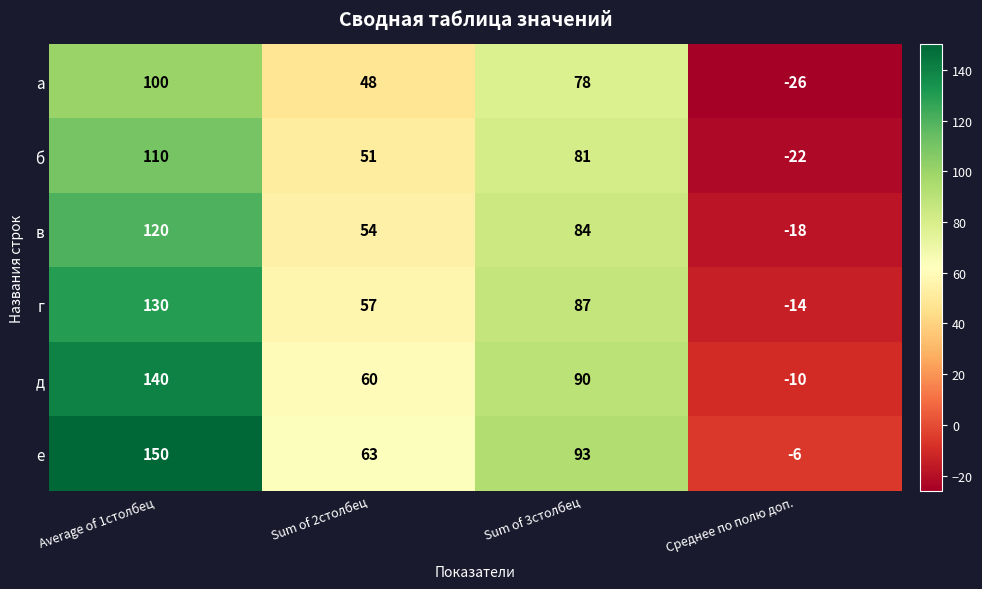

What is the smallest value displayed?

-26